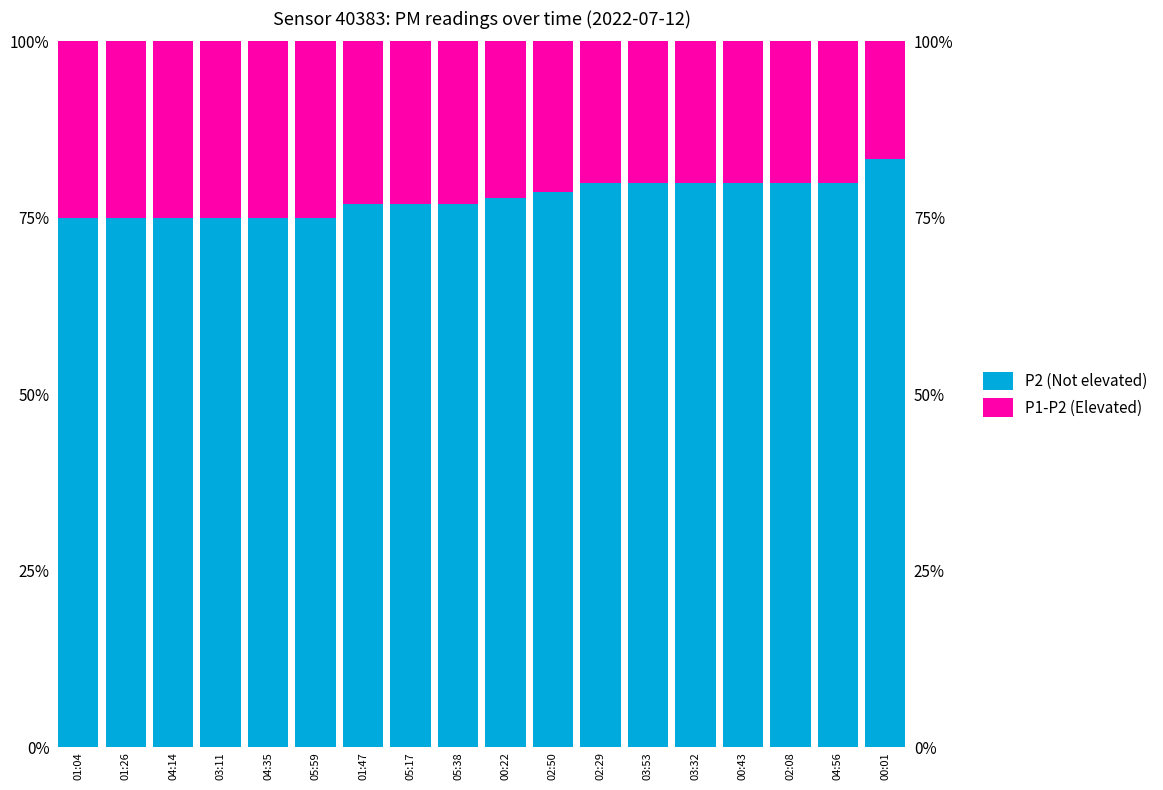

What value does the P2 (Not elevated) series have at 04:56?

80.0